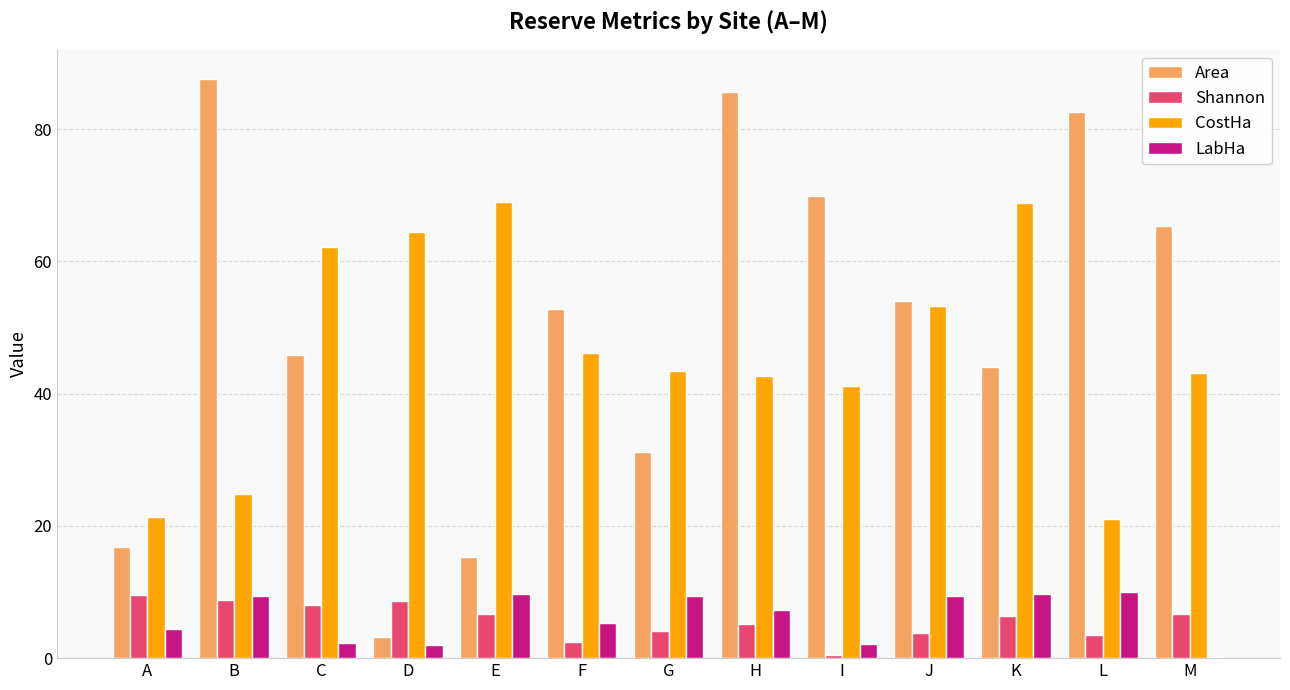

True or false: Shannon has a value of 1.9 at H.

False